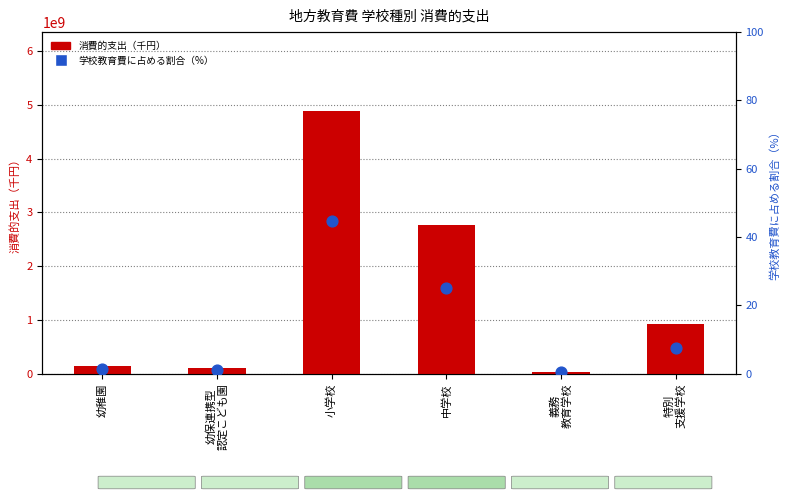

At which category is the sum across all series the highest?

小学校